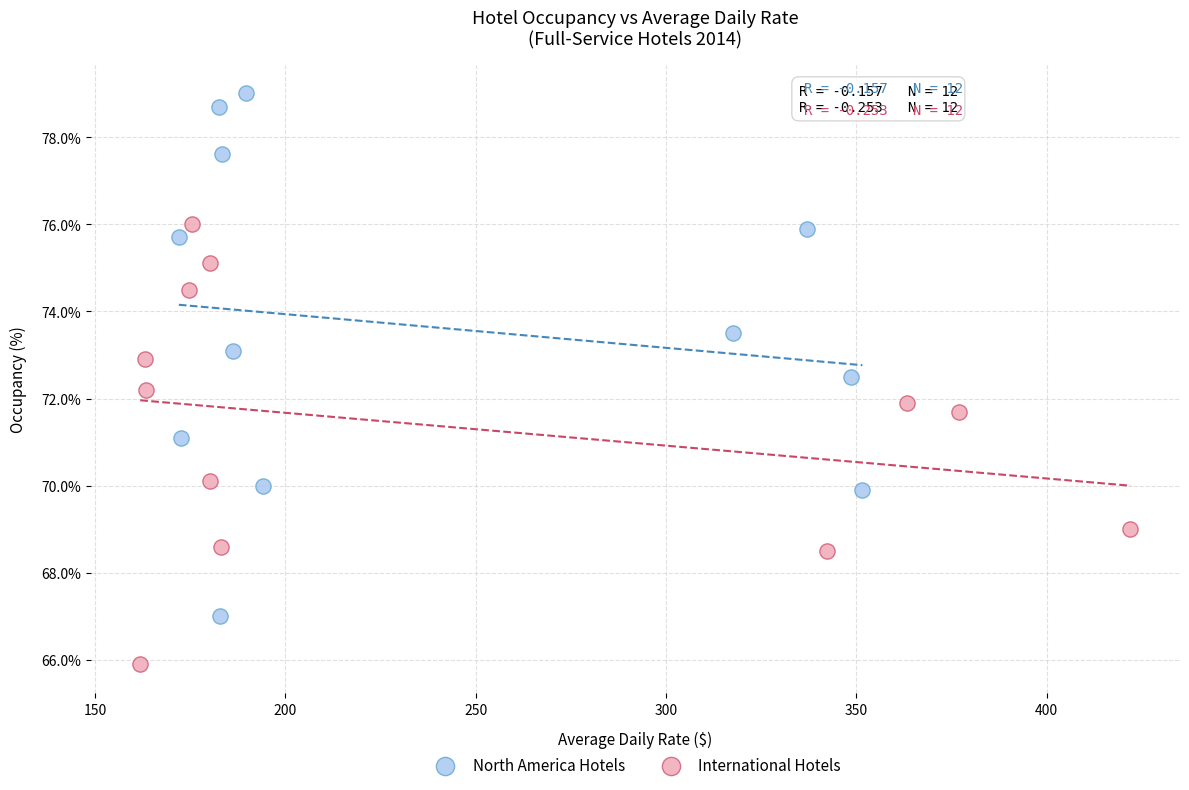

Which series contains the lowest Y value?

International Hotels